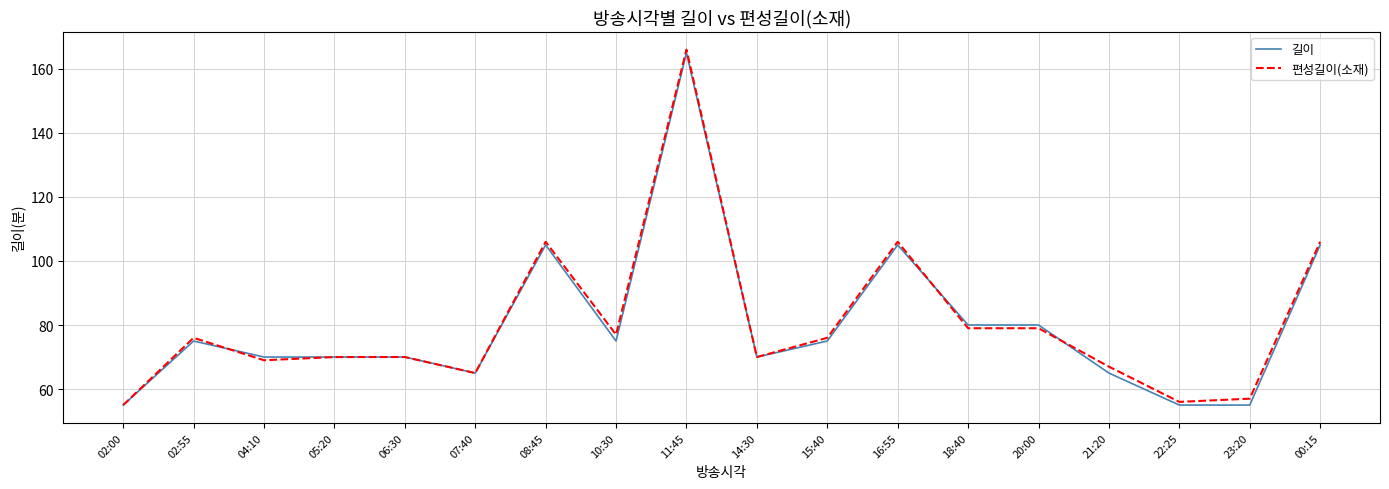

The 편성길이(소재) series shows 69 at 04:10. True or false?

True